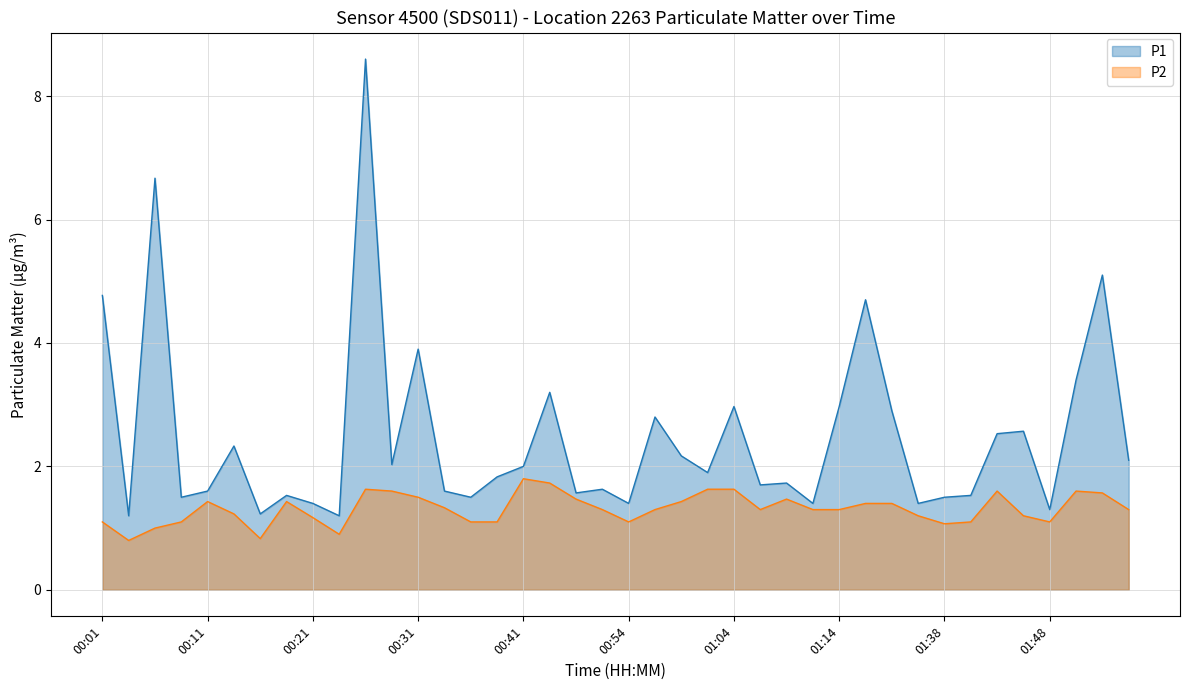

Does the chart display data point markers on the line(s)?

No